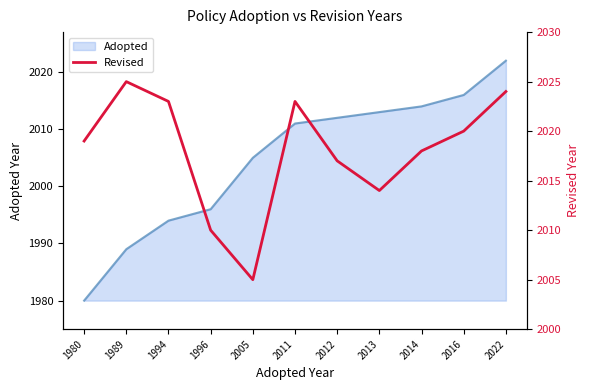

Does the chart display data point markers on the line(s)?

No